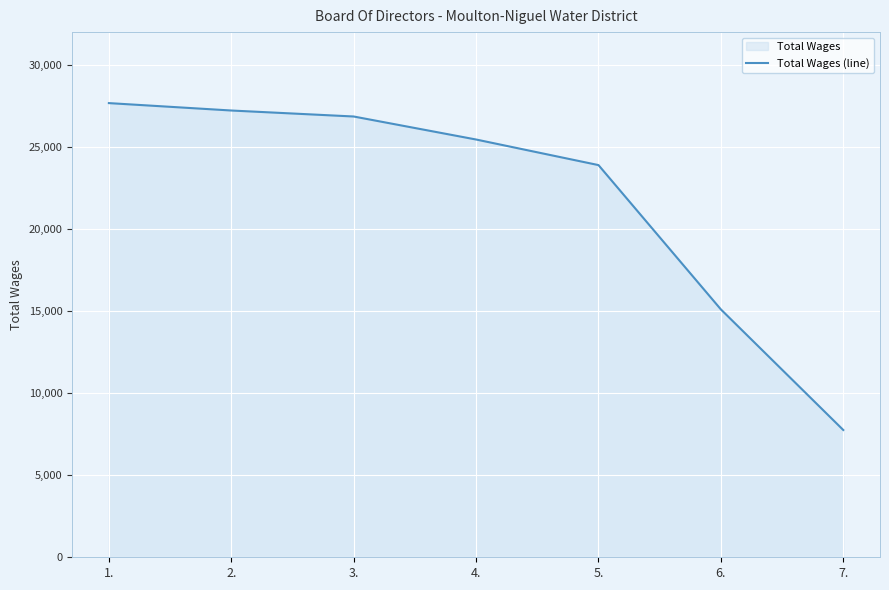

How many categories are shown in the chart?

7